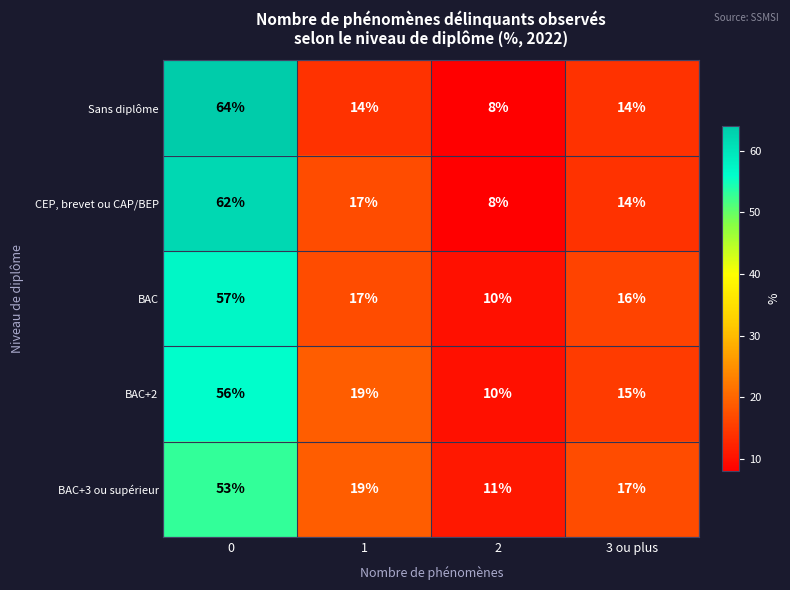

What is the maximum value shown in the chart?

64